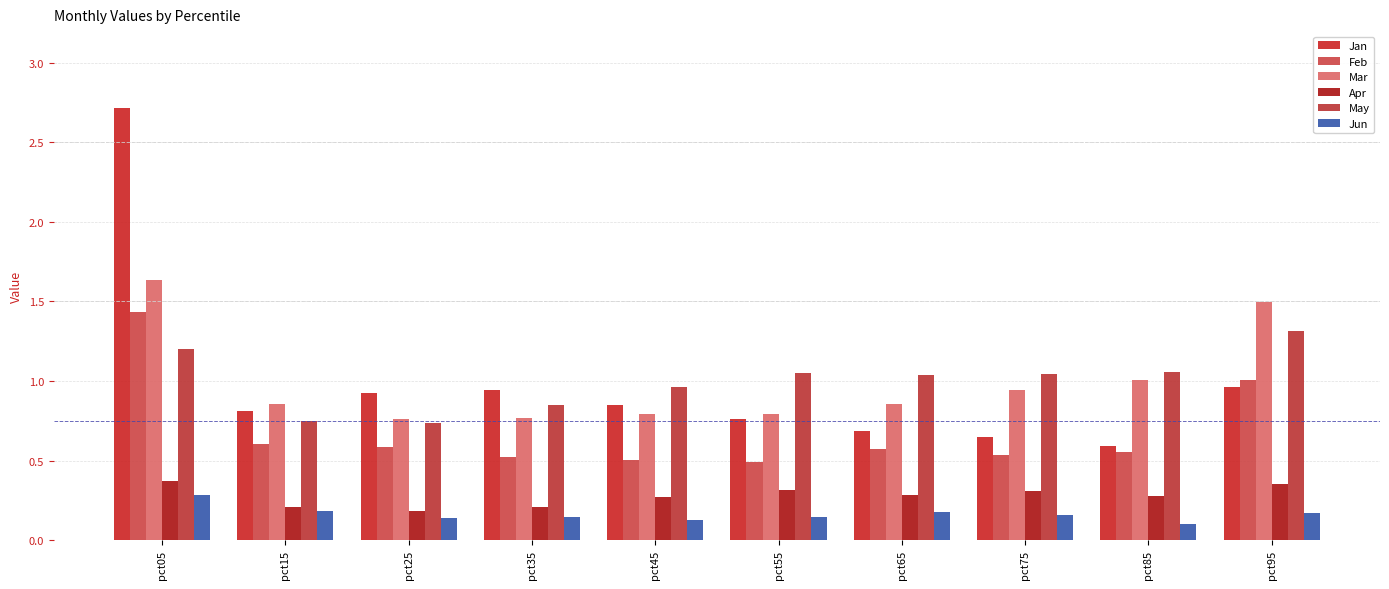

What is the maximum value for May?

1.3